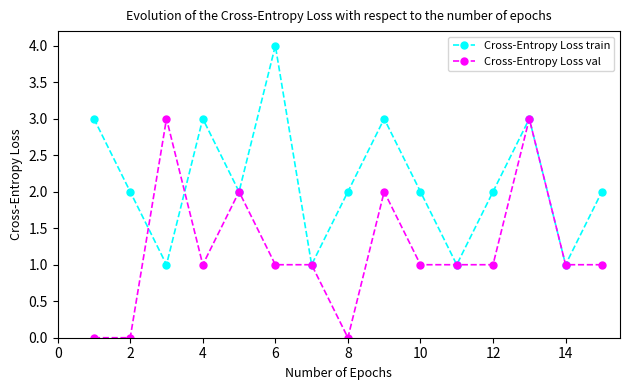

What is the greatest value displayed?

4